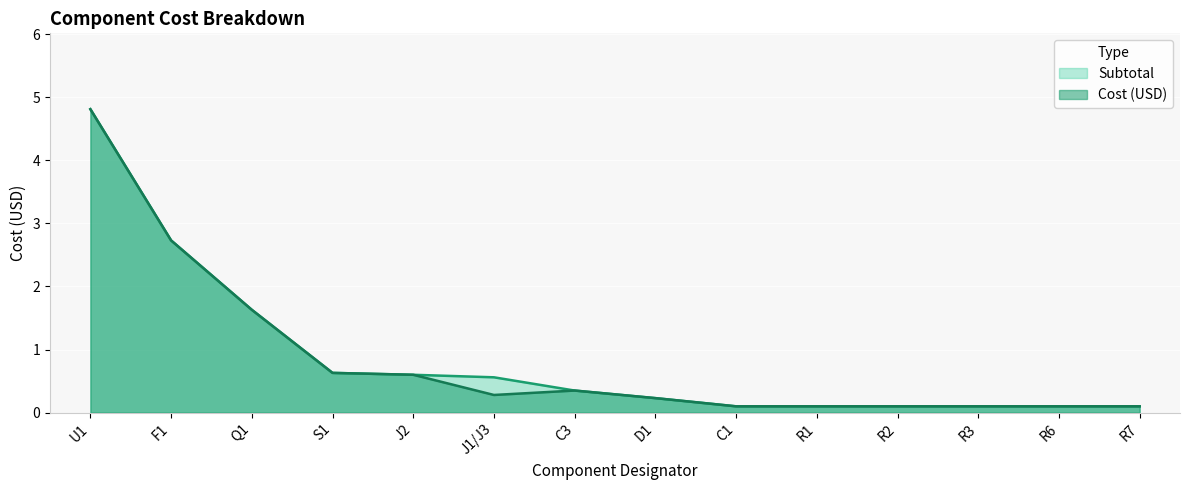

Reading left to right, extract all data points from this chart.

Cost (USD): U1=4.8	F1=2.7	Q1=1.6	S1=0.6	J2=0.6	J1/J3=0.3	C3=0.3	D1=0.2	C1=0.1	R1=0.1	R2=0.1	R3=0.1	R6=0.1	R7=0.1
Subtotal: U1=4.8	F1=2.7	Q1=1.6	S1=0.6	J2=0.6	J1/J3=0.6	C3=0.3	D1=0.2	C1=0.1	R1=0.1	R2=0.1	R3=0.1	R6=0.1	R7=0.1